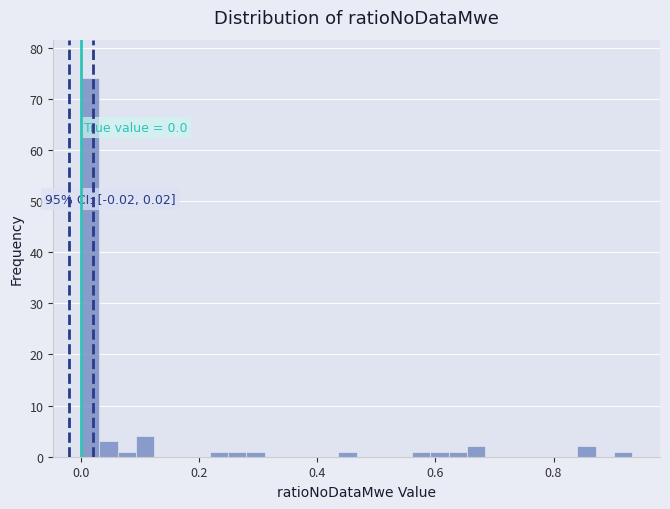

Around what value on the x-axis is the tallest bar? Give the approximate position of its centre, as read against the axis.

0.02